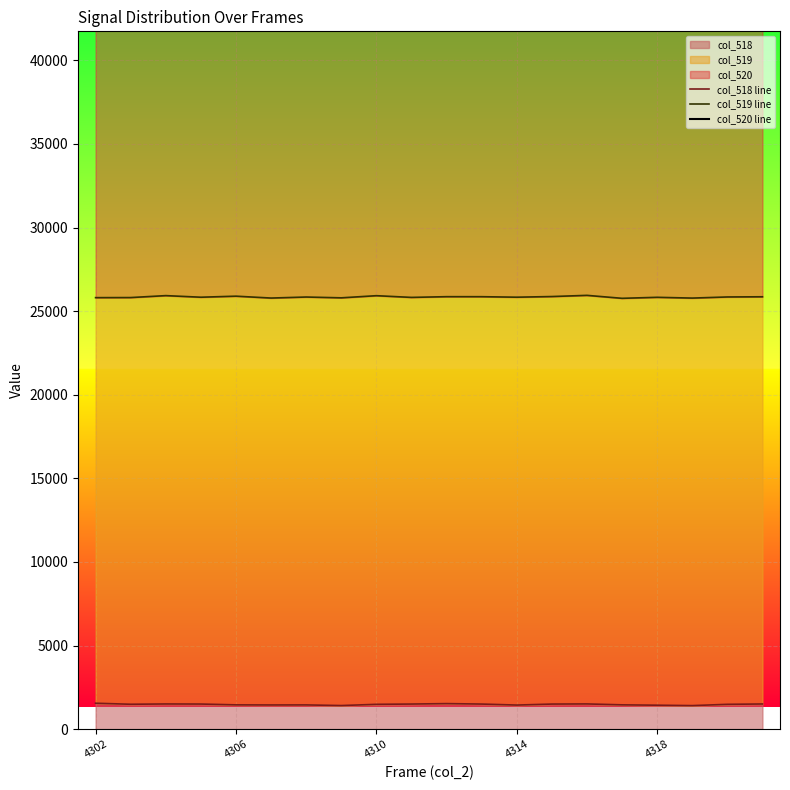

The col_518 series shows 1451 at 4306. True or false?

True